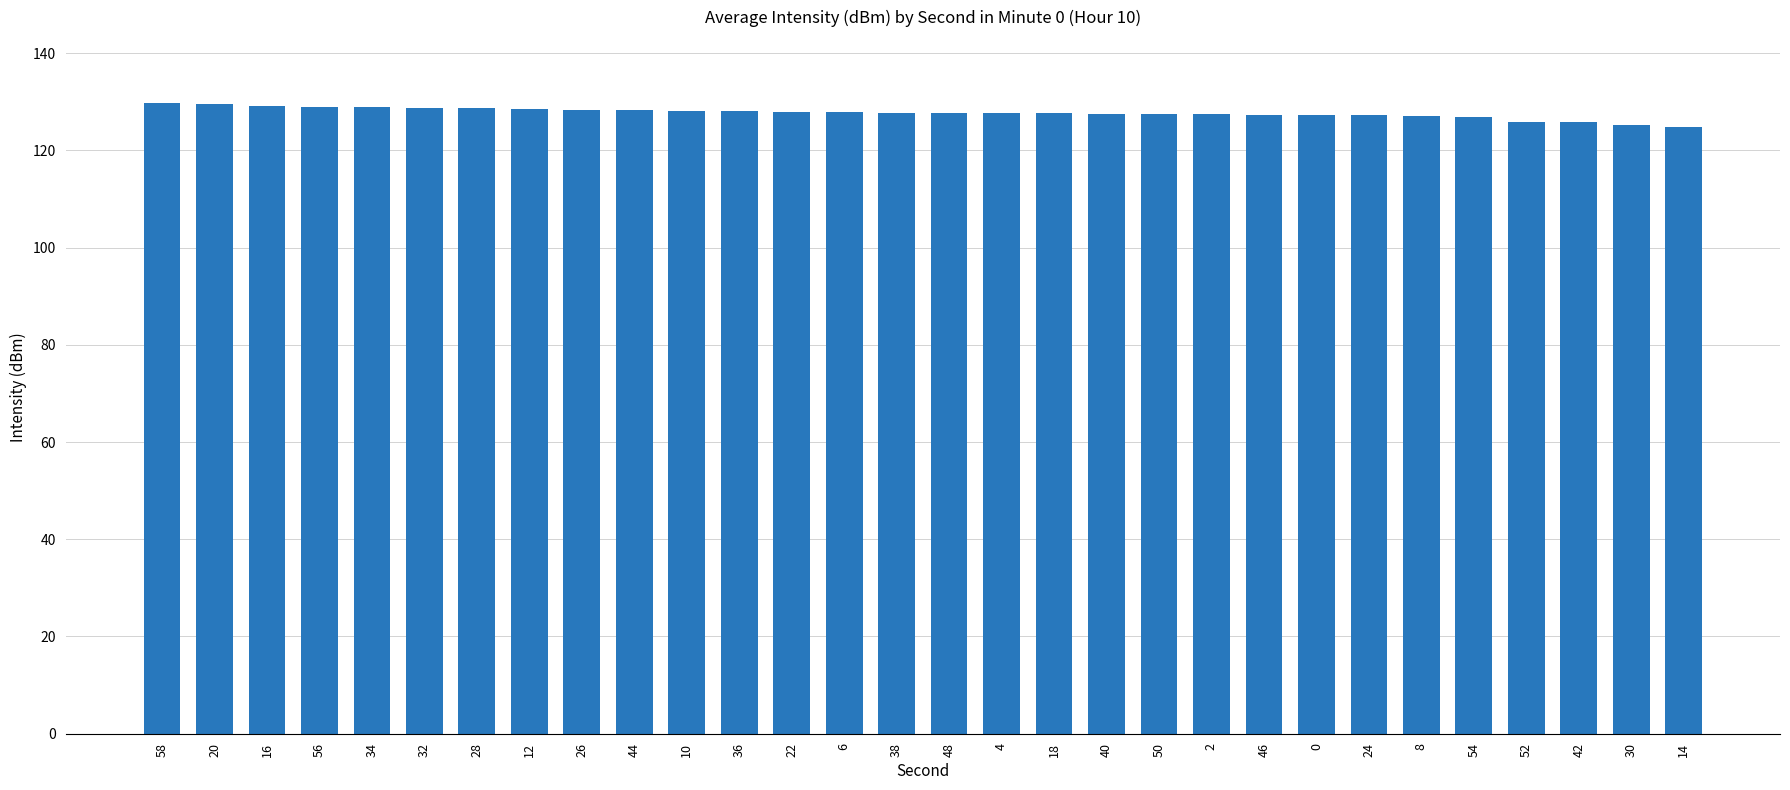

What is the ratio of the value at 10 to the value at 18?

1.0